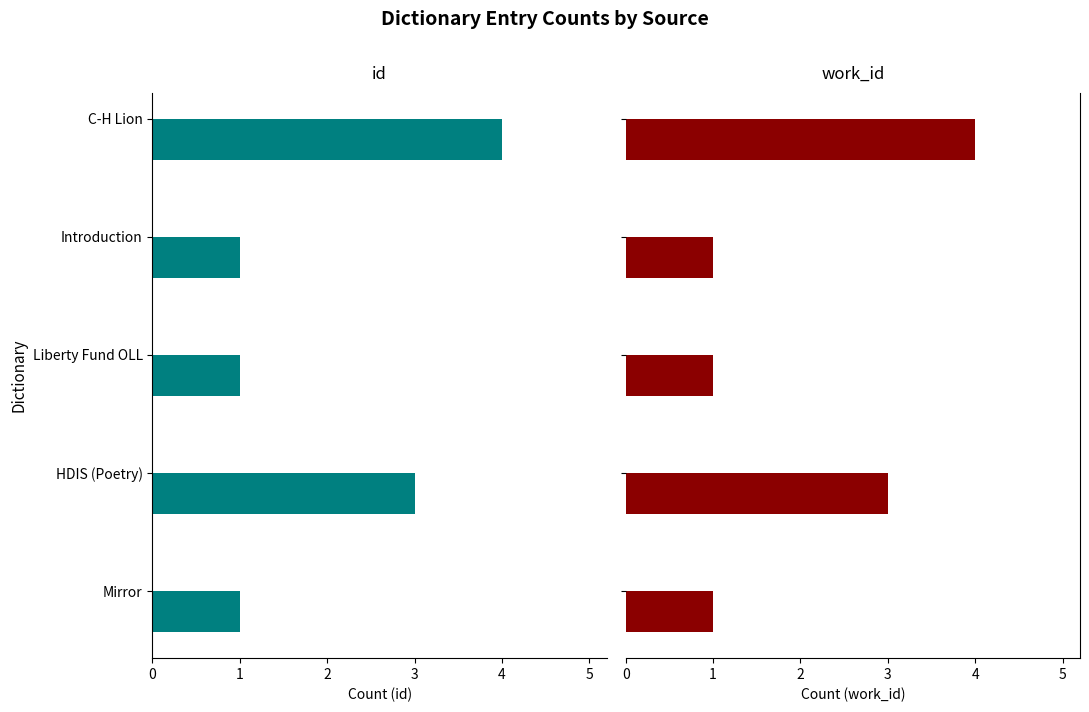

What is the value of the work_id bar at the 5th from the left?

4